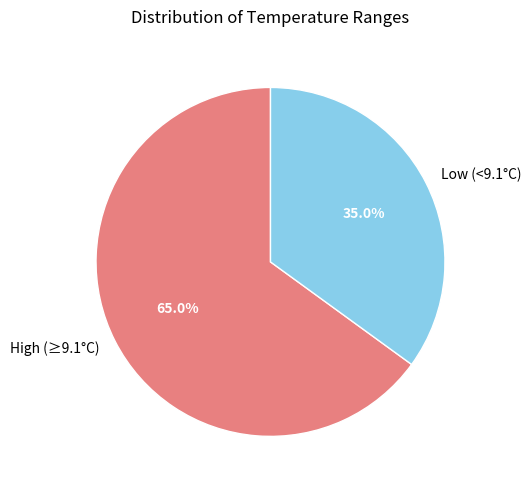

Rank the categories by value from highest to lowest.

High (≥9.1°C), Low (<9.1°C)